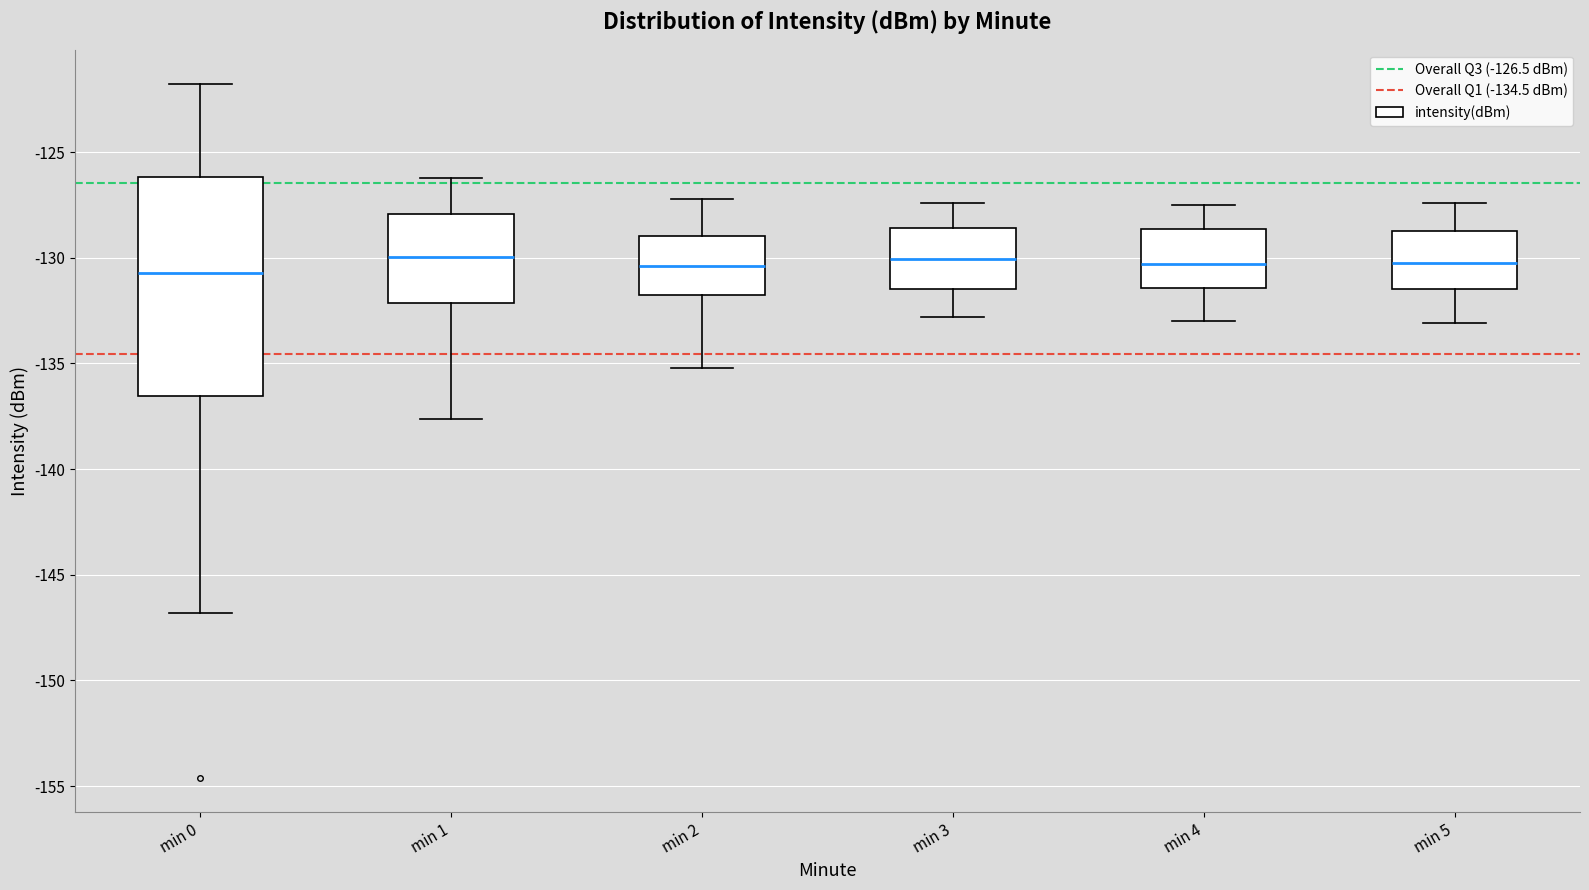

Where does the upper whisker of the box for min 0 end on the y-axis? The values are not printed on the chart, so give them approximately, as read against the axis.

-122.0